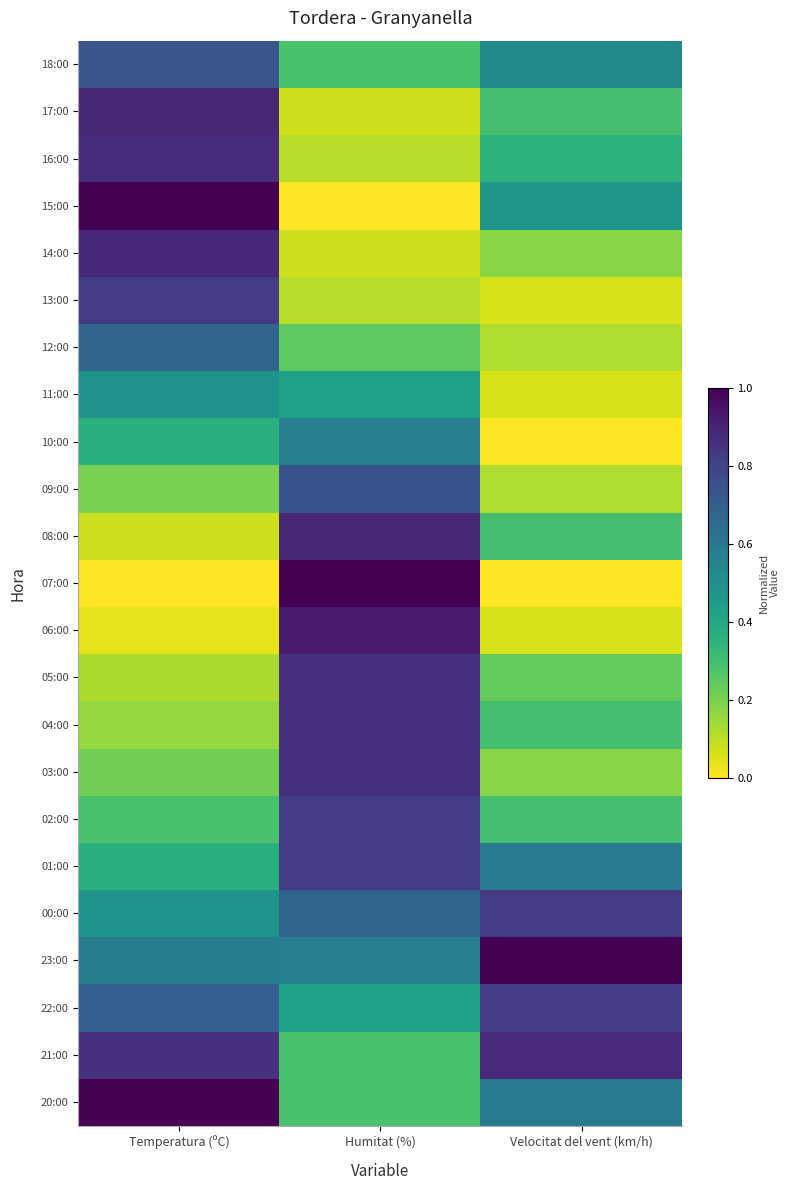

Between Velocitat del vent (km/h) and Temperatura (ºC), which is larger?

Temperatura (ºC)